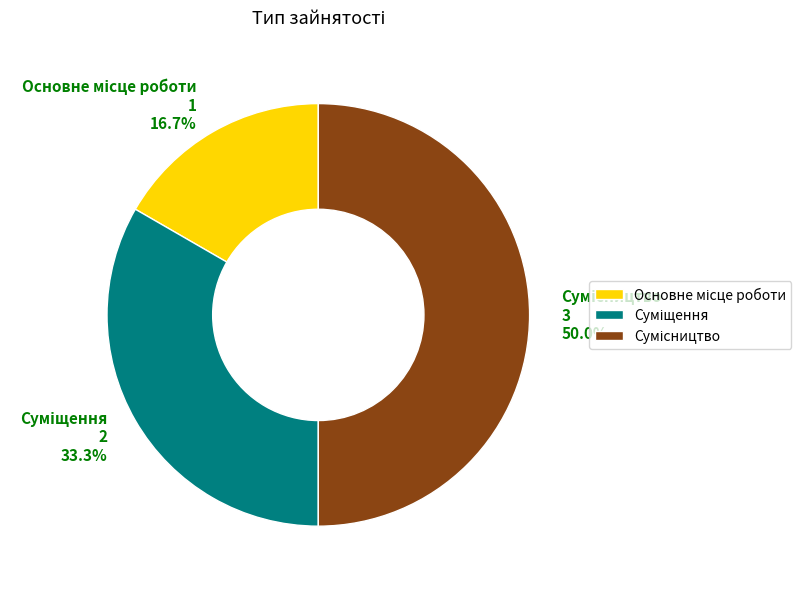

How many slices are in this pie chart?

3